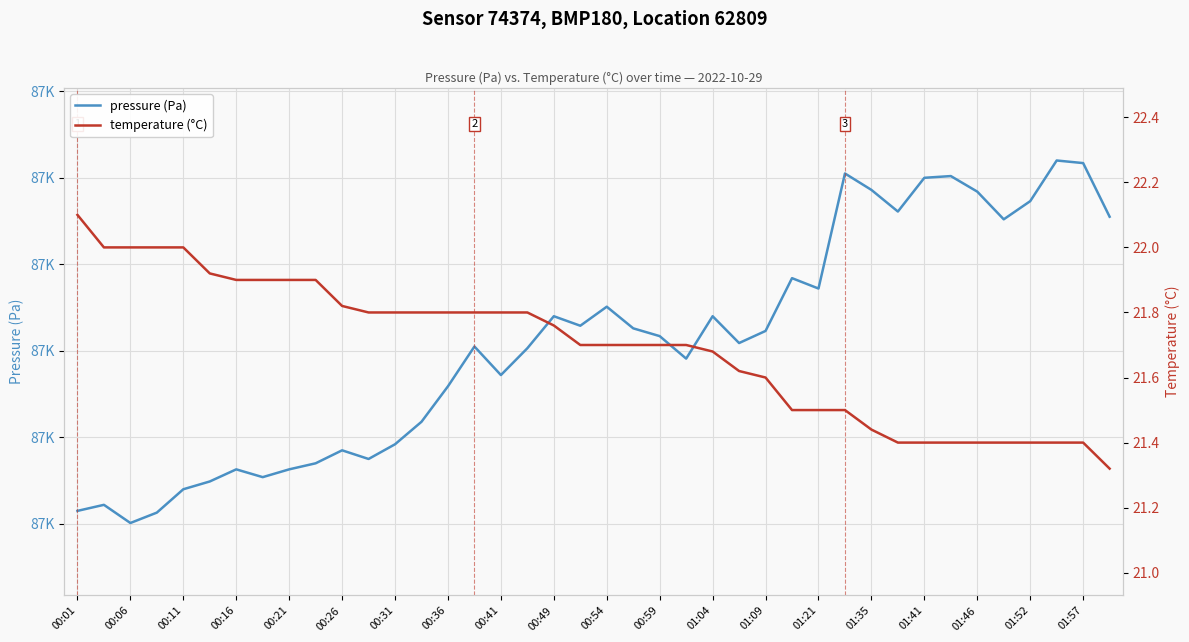

What is the label of the 29th point from the right?

00:59